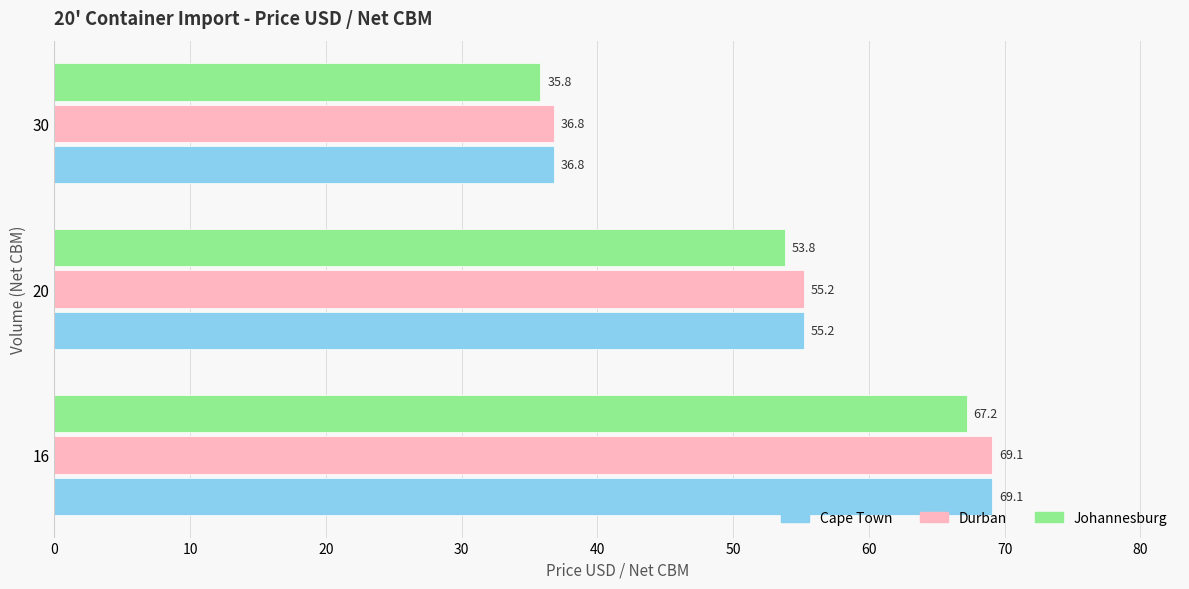

The value of Cape Town at 16 is 121.8. True or false?

False